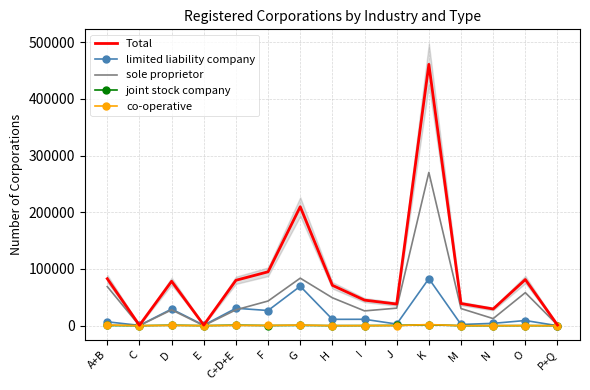

Is it true that limited liability company equals 4543 at J?

False